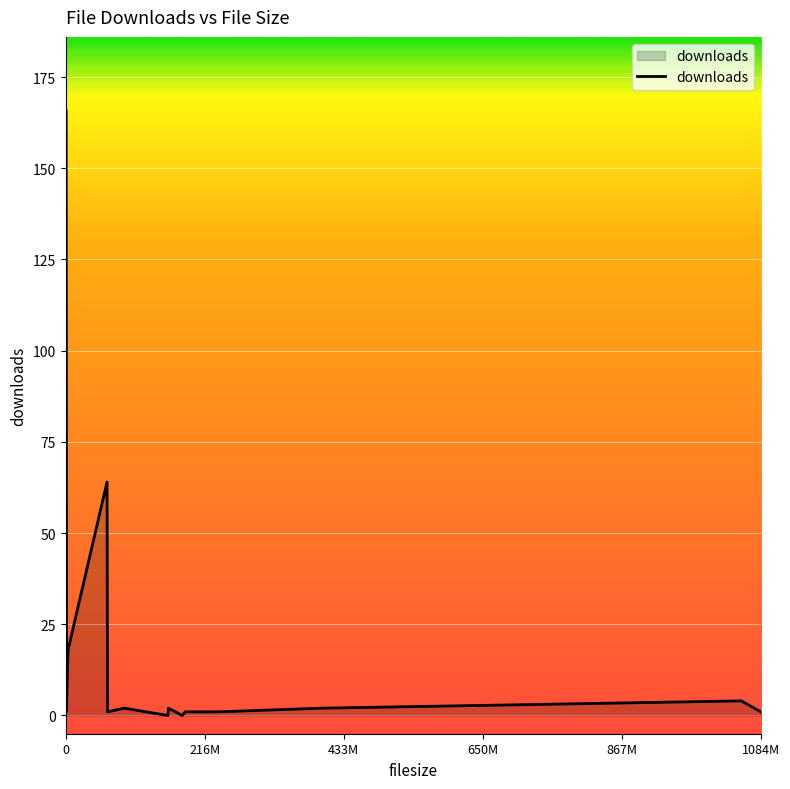

At which category does the data reach its first local peak?

563043